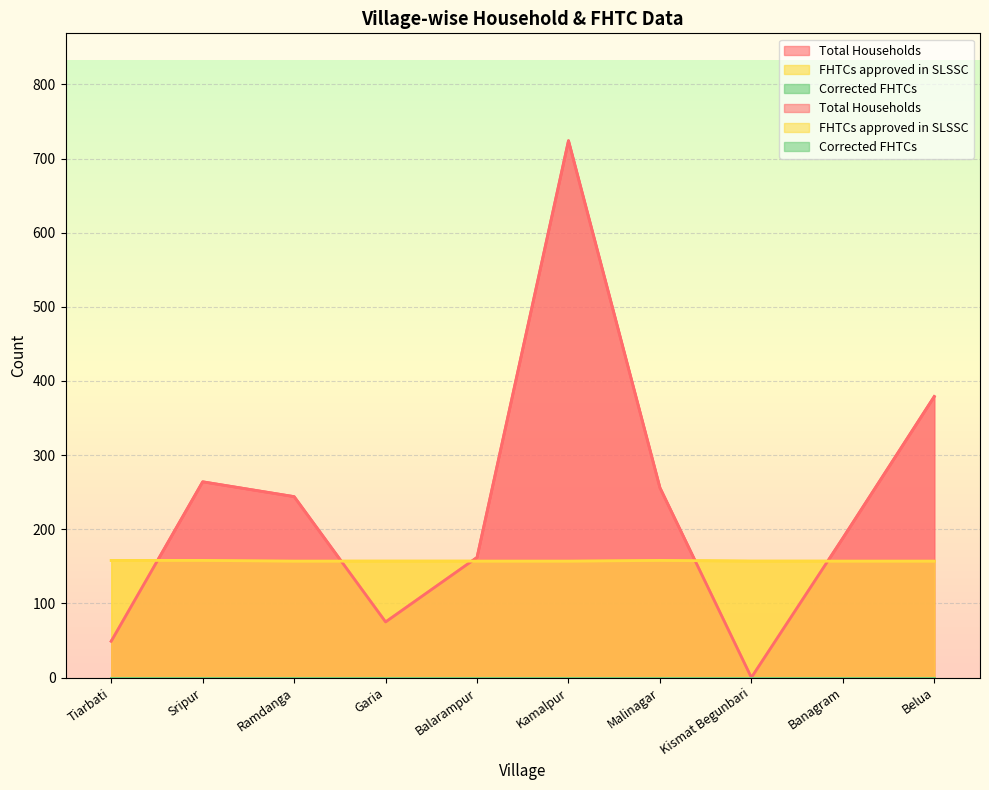

Where is FHTCs approved in SLSSC nearest to the value 157?

Ramdanga